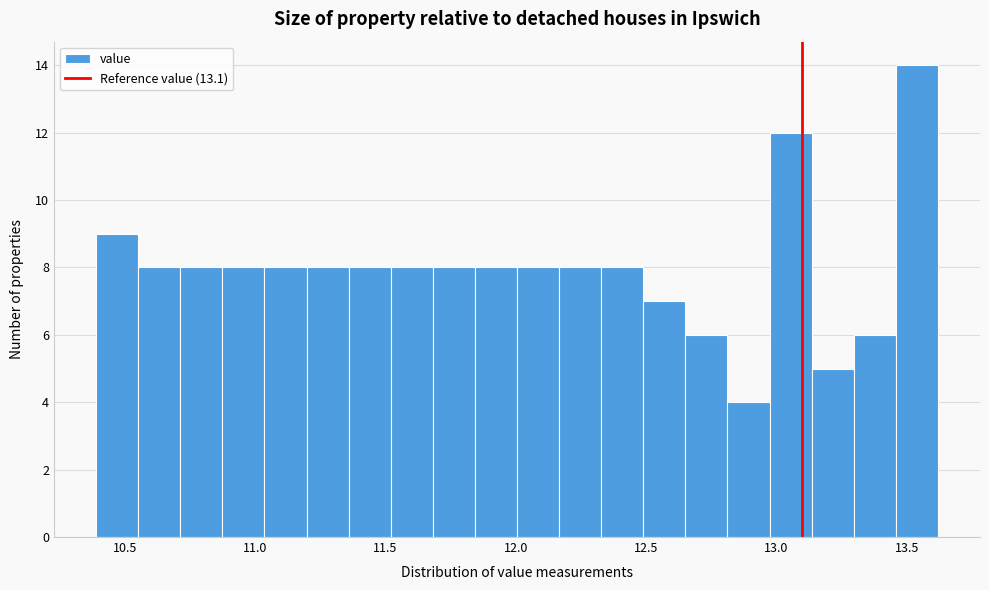

Read against the x-axis, roughly where is the centre of the tallest bar?

13.55